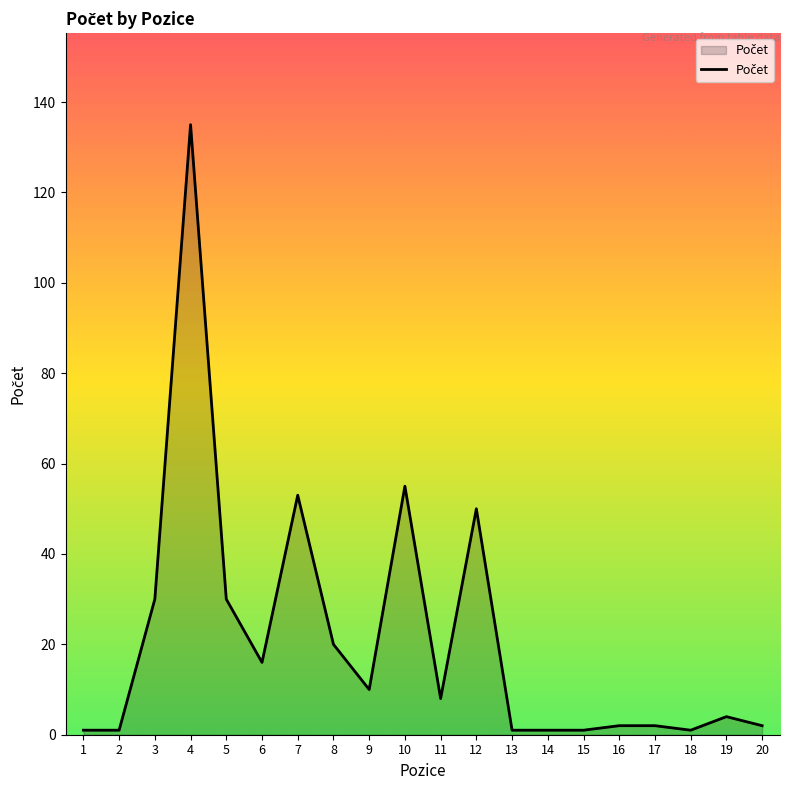

What is the difference between the maximum and second lowest values?

134